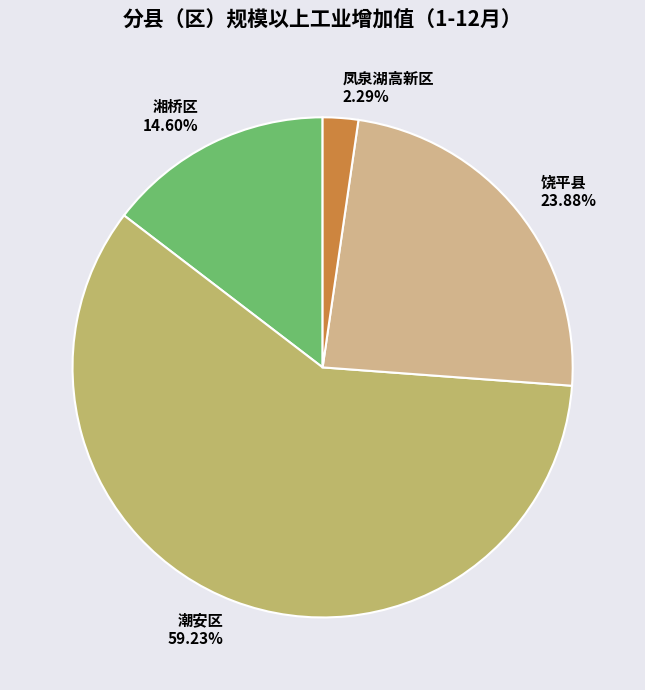

To the nearest percent, what percentage of the pie is 湘桥区?

15%